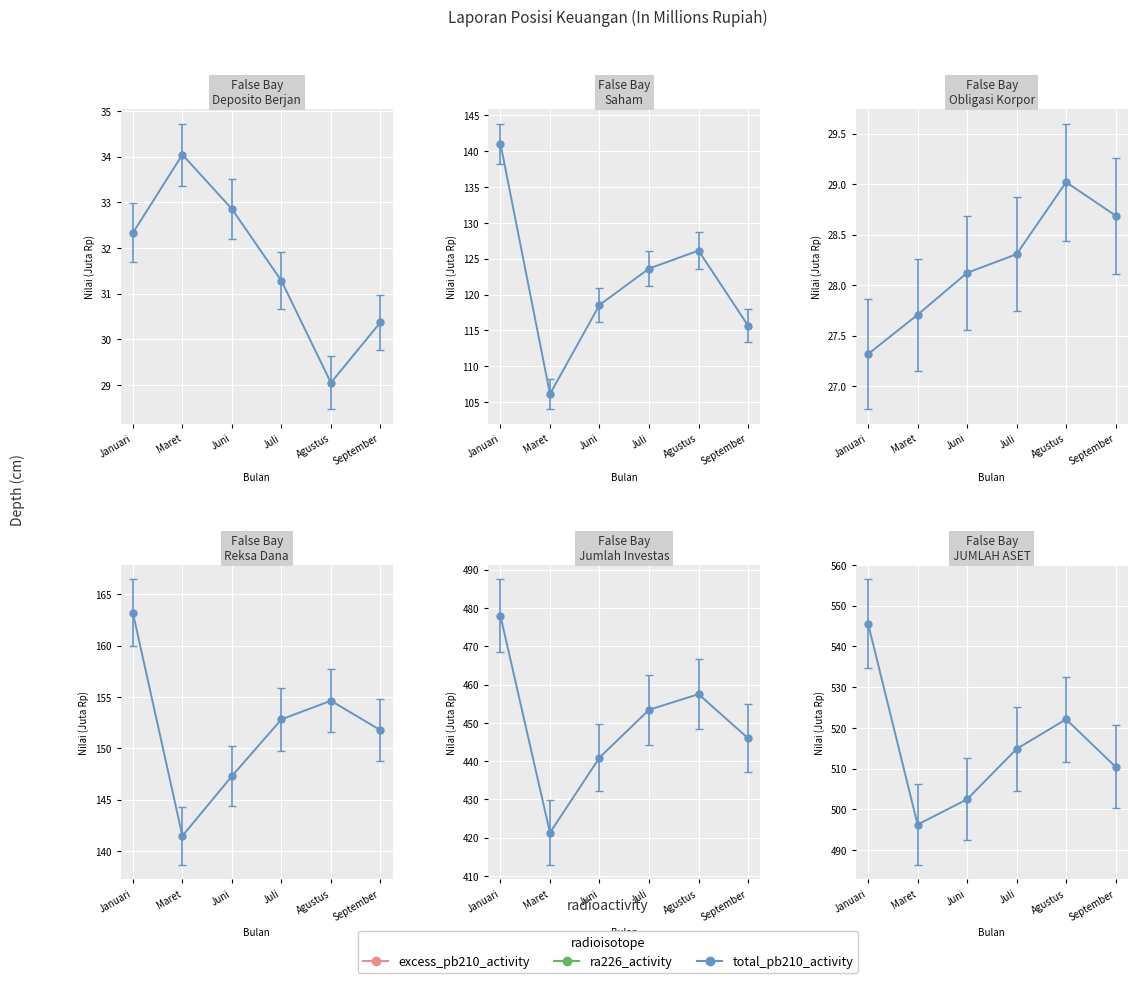

Is it true that JUMLAH ASET equals 860.6 at Januari?

False